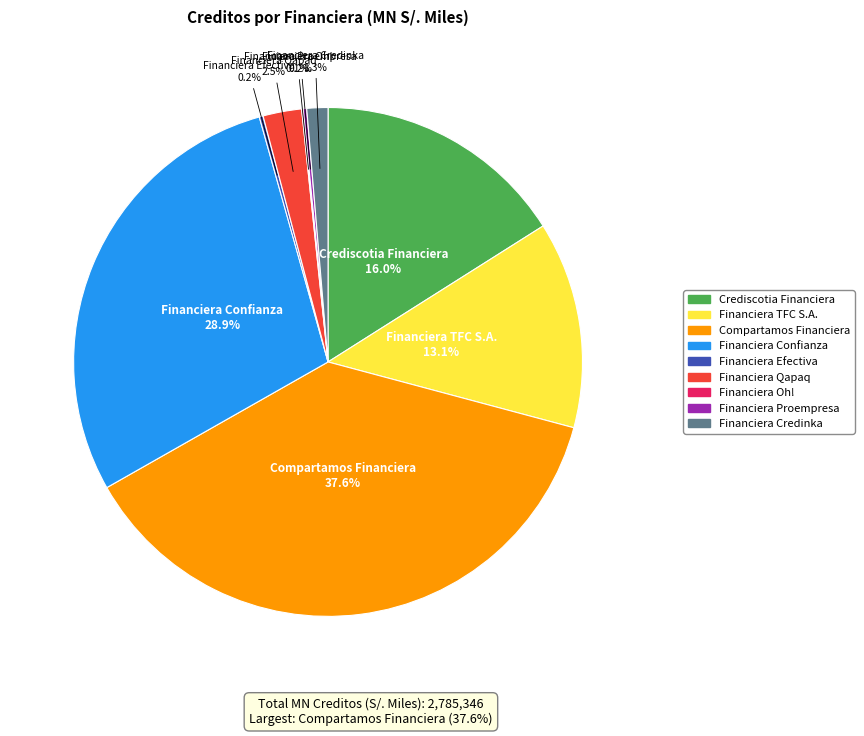

Is Financiera TFC S.A. the majority of the pie?

No